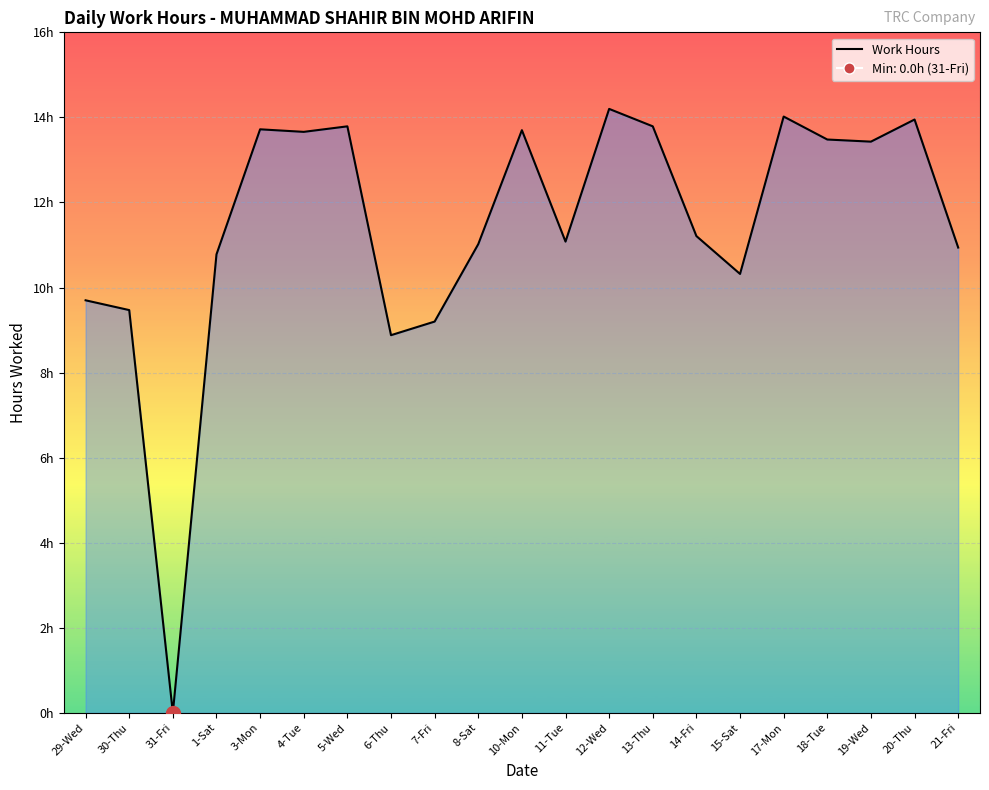

Does the chart display data point markers on the line(s)?

No